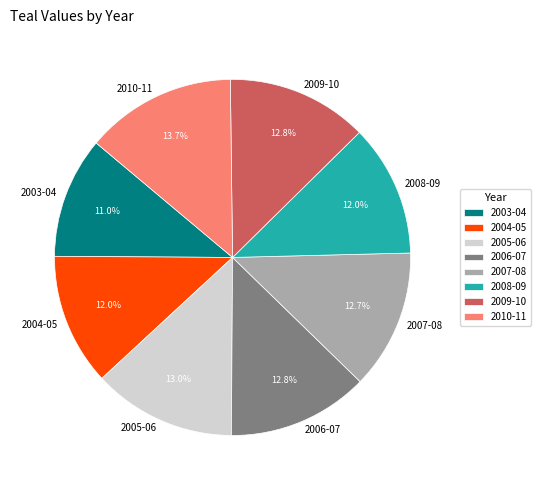

To the nearest percent, what is the average slice percentage?

12%